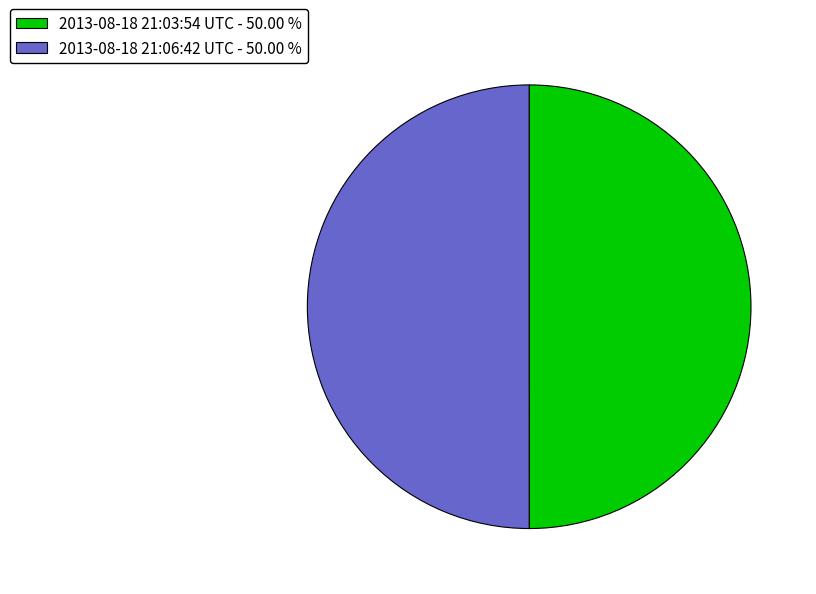

Do 2013-08-18 21:03:54 UTC - 50.00 % and 2013-08-18 21:06:42 UTC - 50.00 % together represent more than half of the pie?

Yes